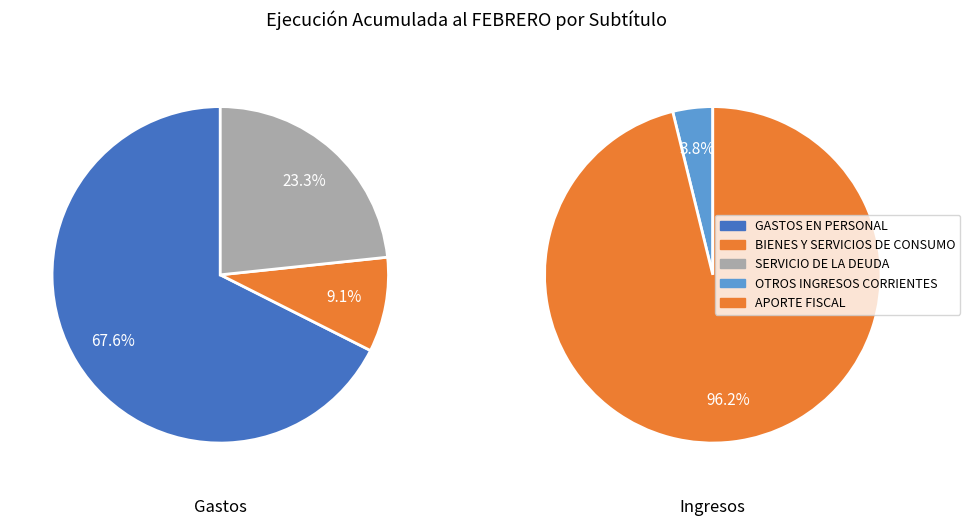

How many slices are in this pie chart?

5